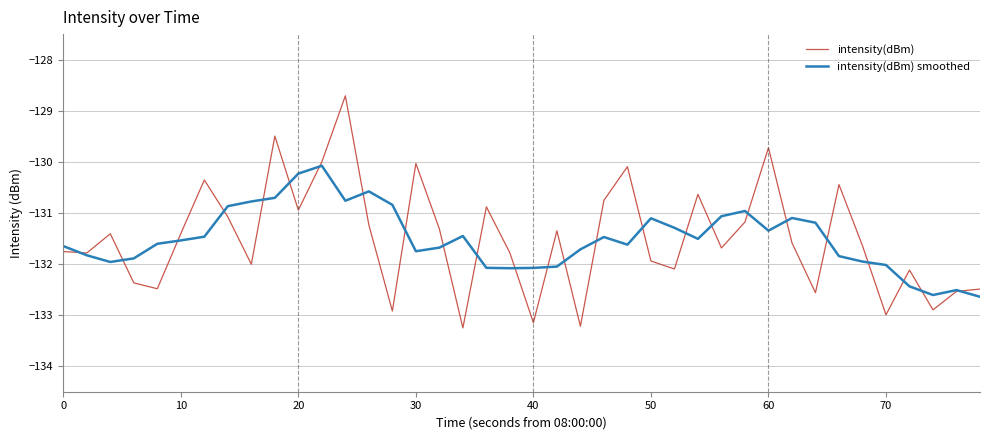

List the series in order of their peak value, highest first.

intensity(dBm), intensity(dBm) smoothed